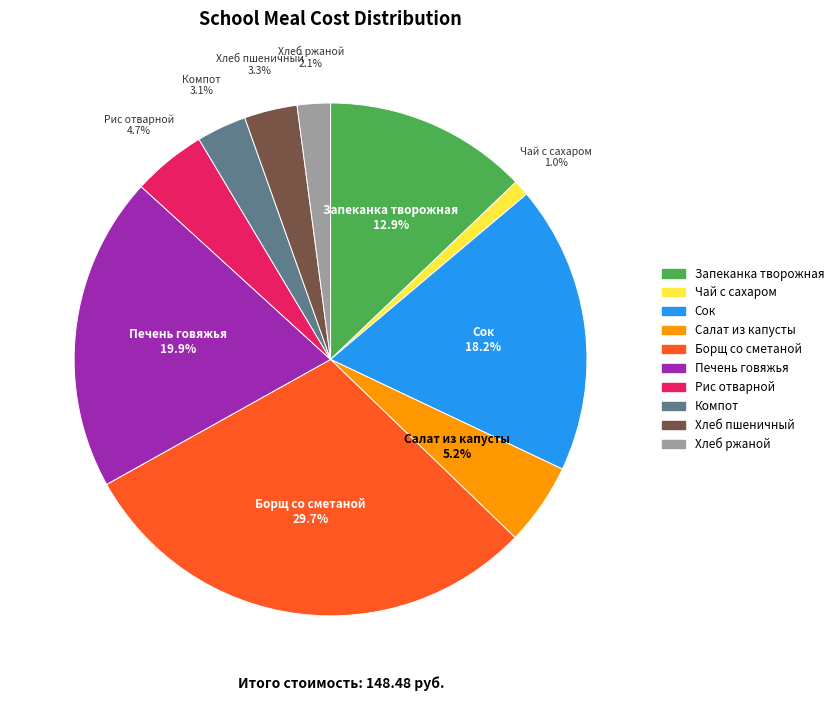

Does any single category account for the majority?

No